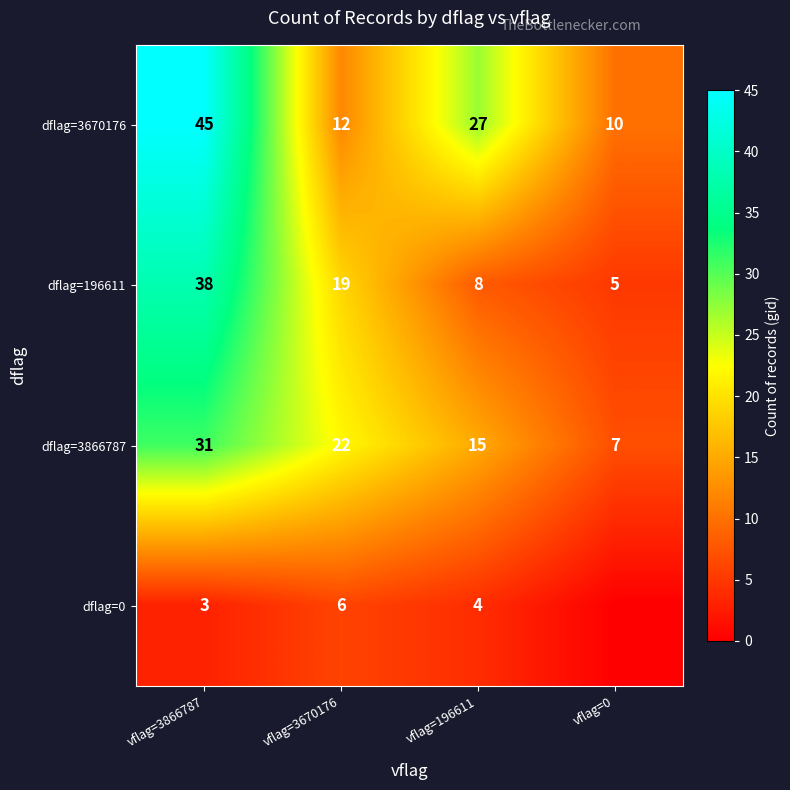

List the labels in order of dflag=196611 value, largest first.

vflag=3866787, vflag=3670176, vflag=196611, vflag=0